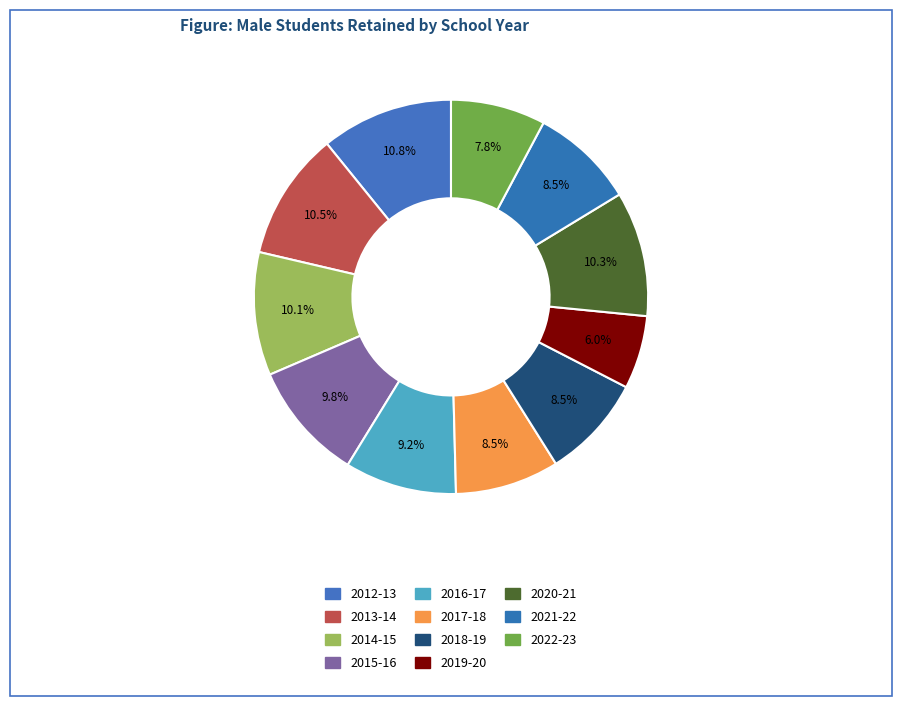

Count the number of slices in the pie.

11